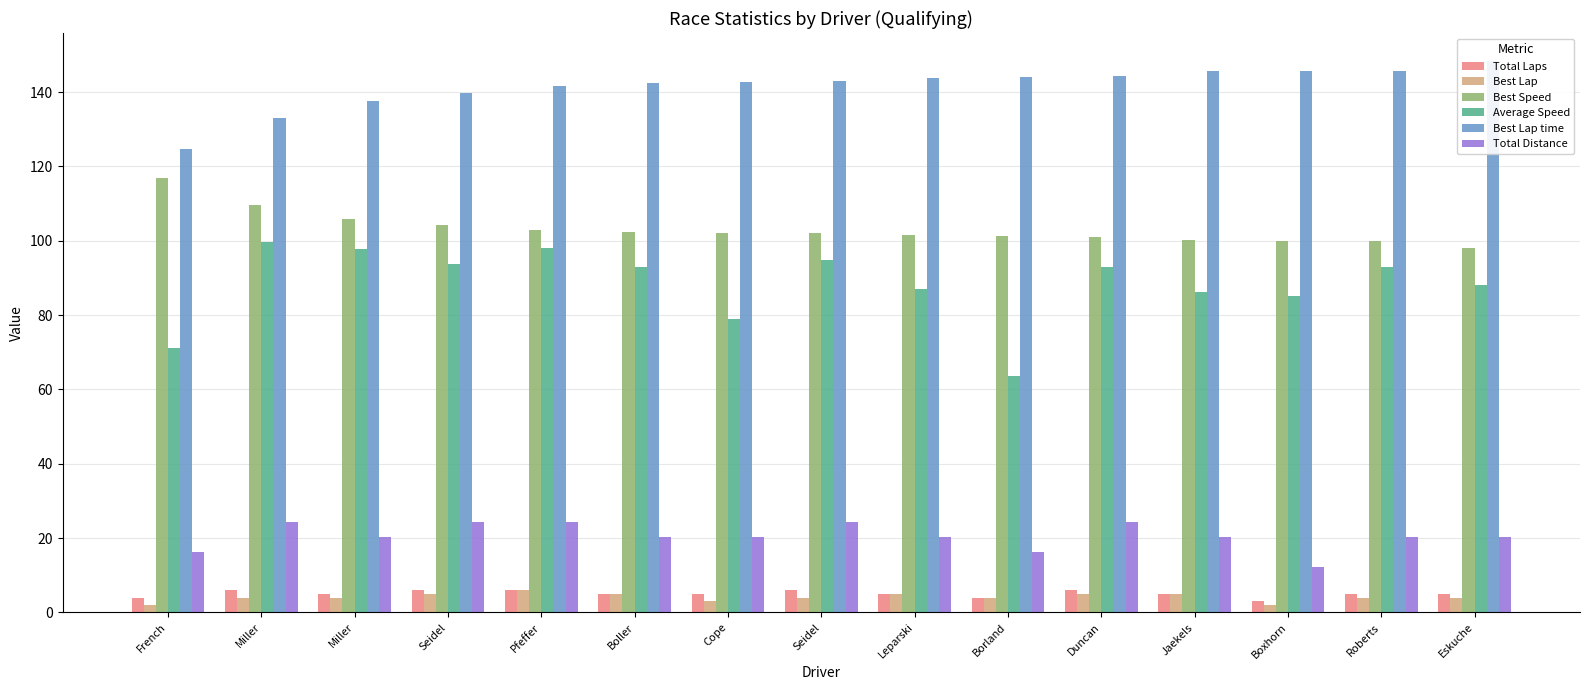

Which series has the widest spread of values?

Average Speed